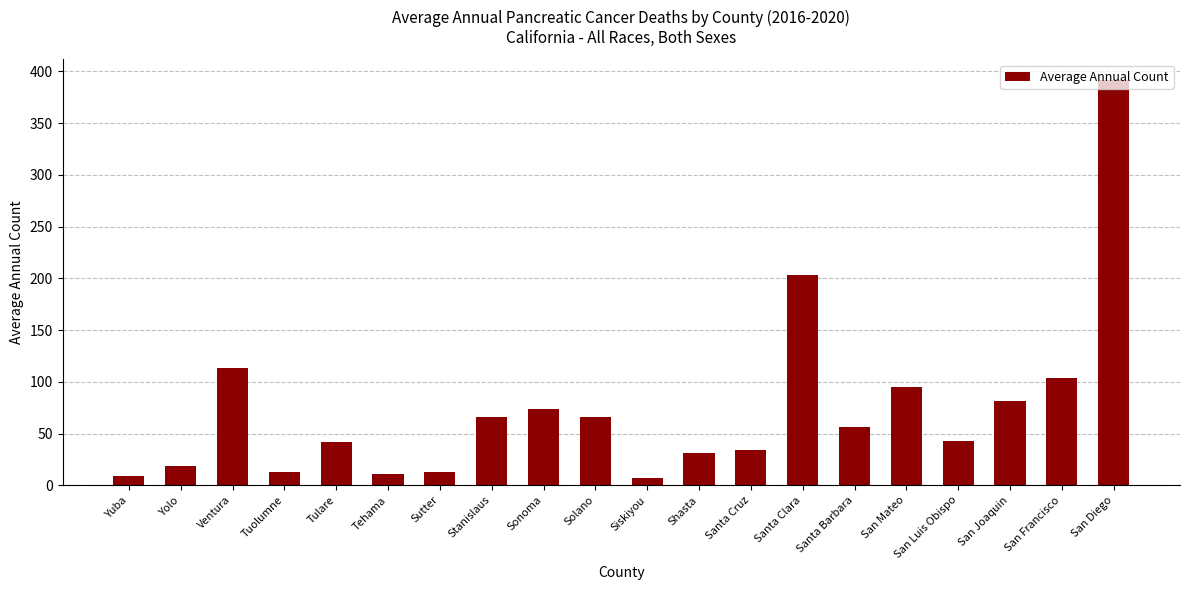

What value does the data have at Yuba?

9